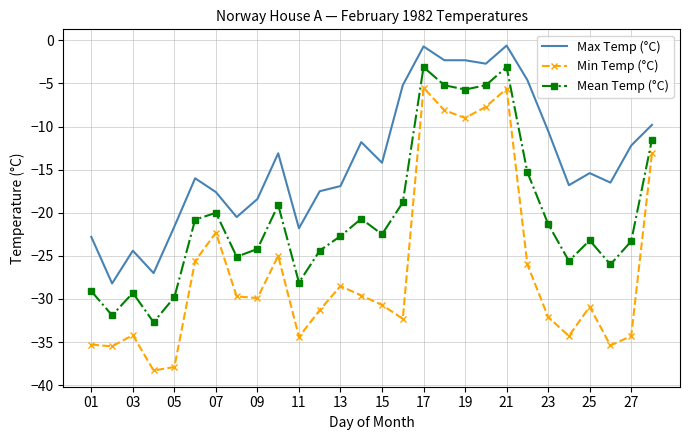

List the series in order of their overall mean, lowest first.

Min Temp (°C), Mean Temp (°C), Max Temp (°C)